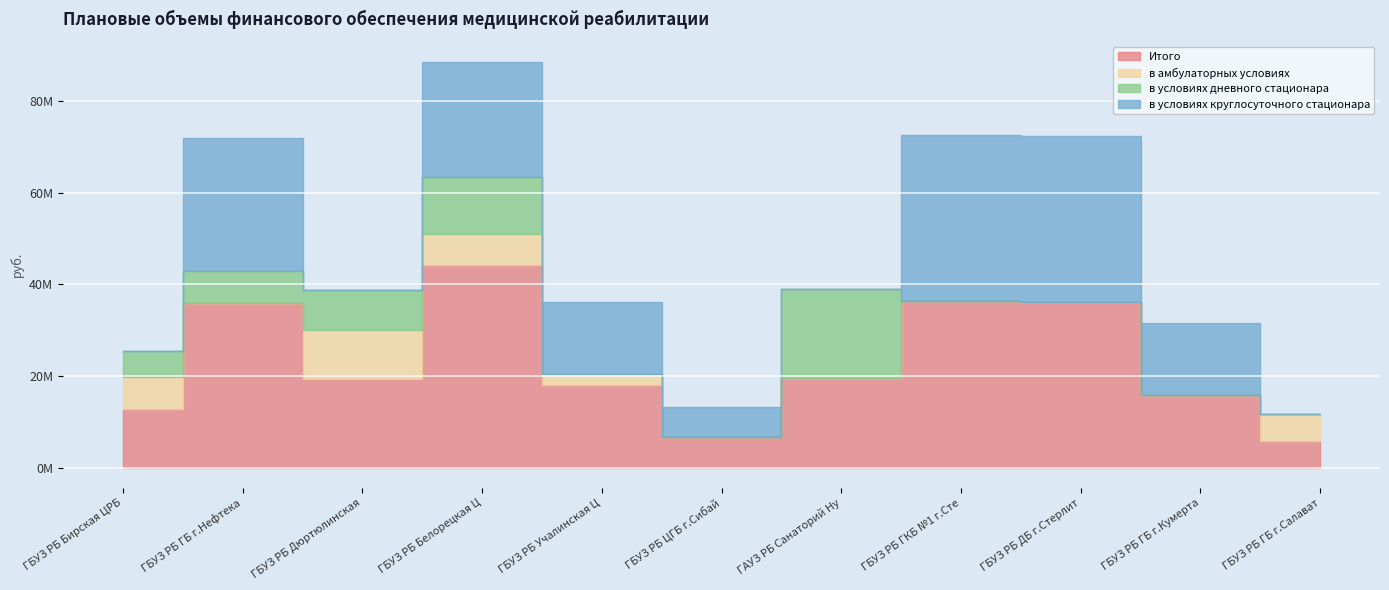

How many interior local peaks does the в условиях дневного стационара series have?

2